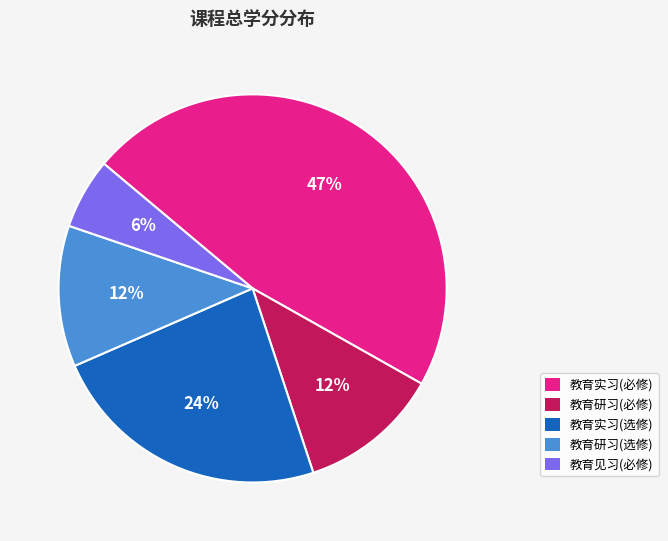

Is there any slice that represents more than half of the pie?

No